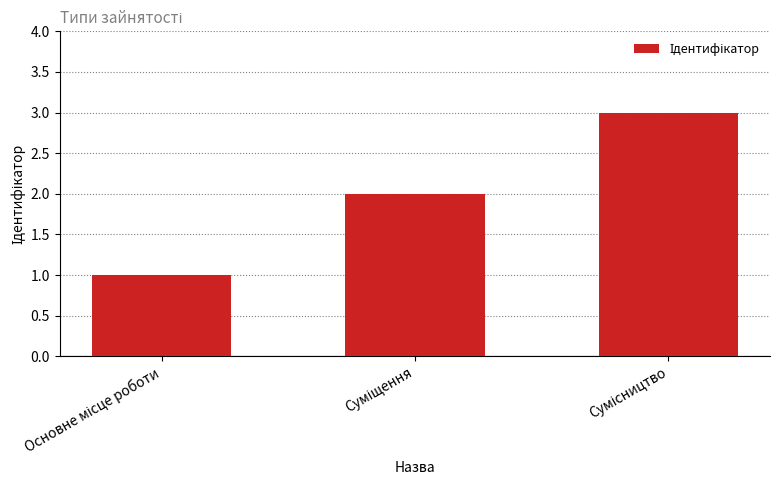

What is the sum of all values?

6